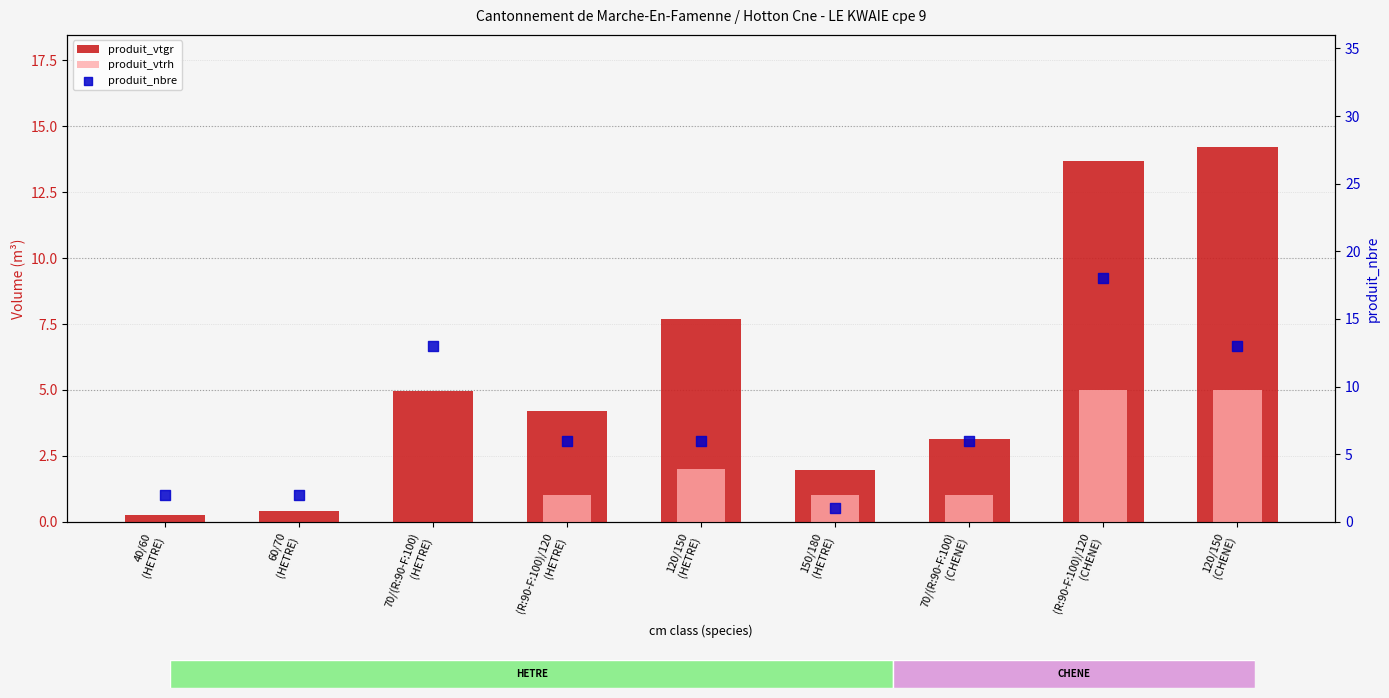

What is the total value across all series at 120/150
(HETRE)?

15.7